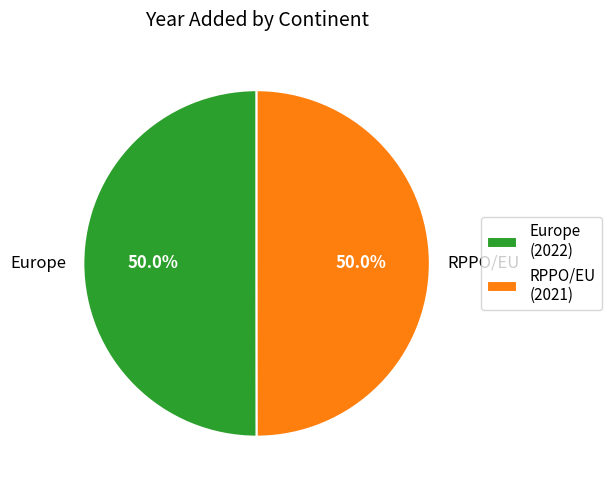

Approximately how many times larger is the value at RPPO/EU compared to Europe?

1.0